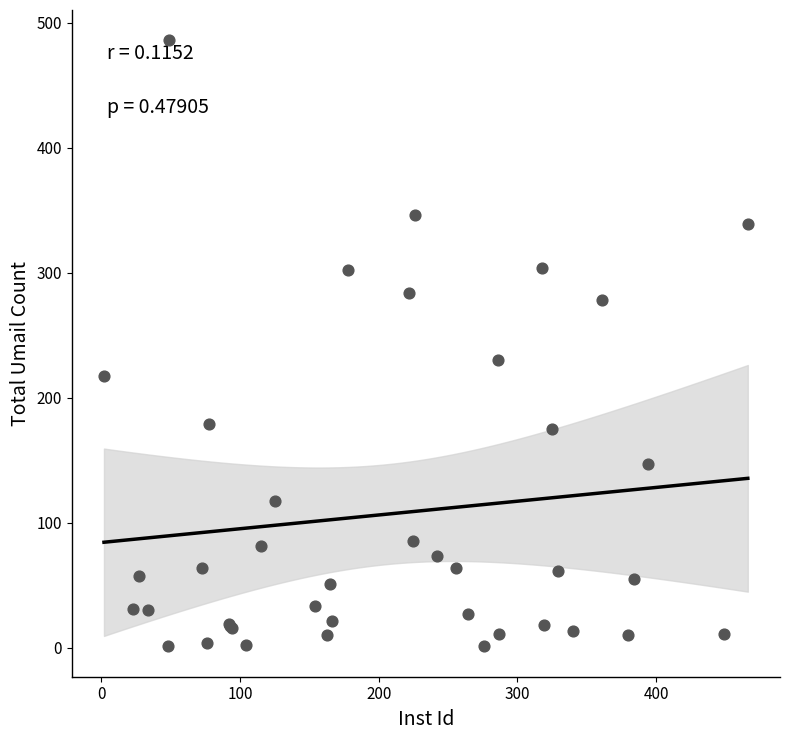

What Y value in the scatter plot is closest to 243?

230